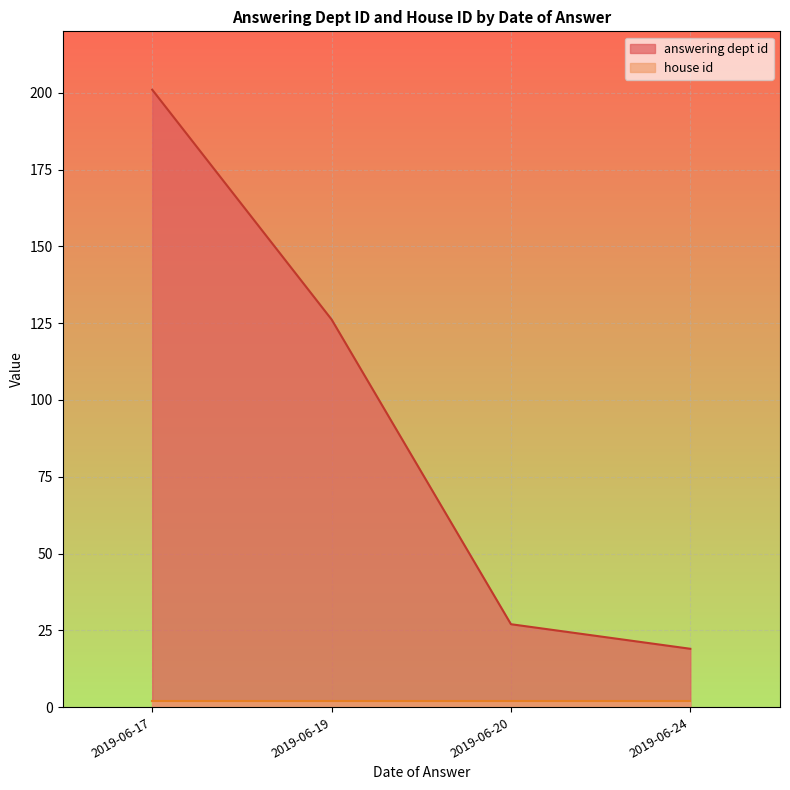

True or false: answering dept id and house id intersect in this chart.

False